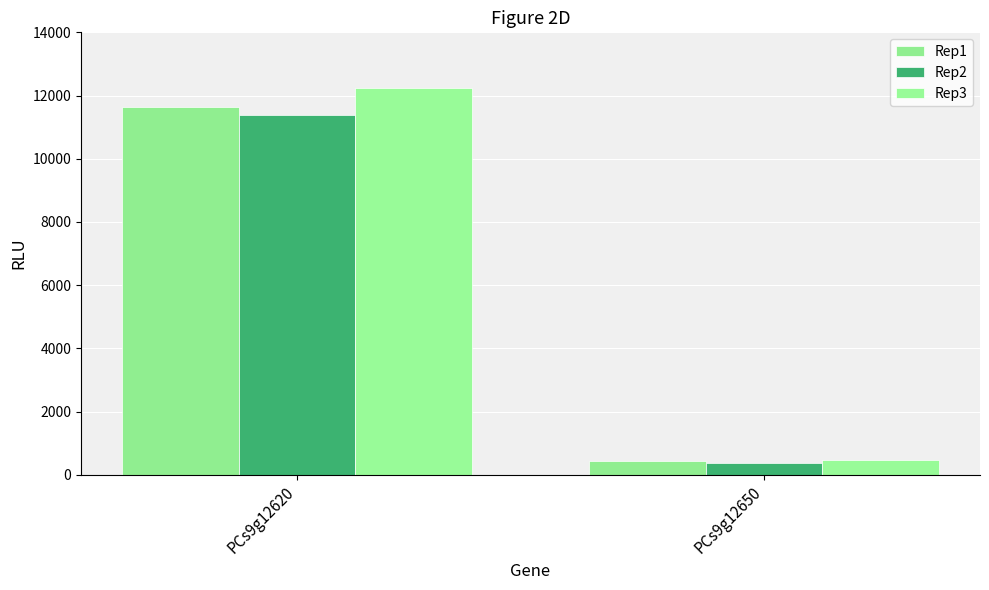

List the series in order of their overall mean, lowest first.

Rep2, Rep1, Rep3